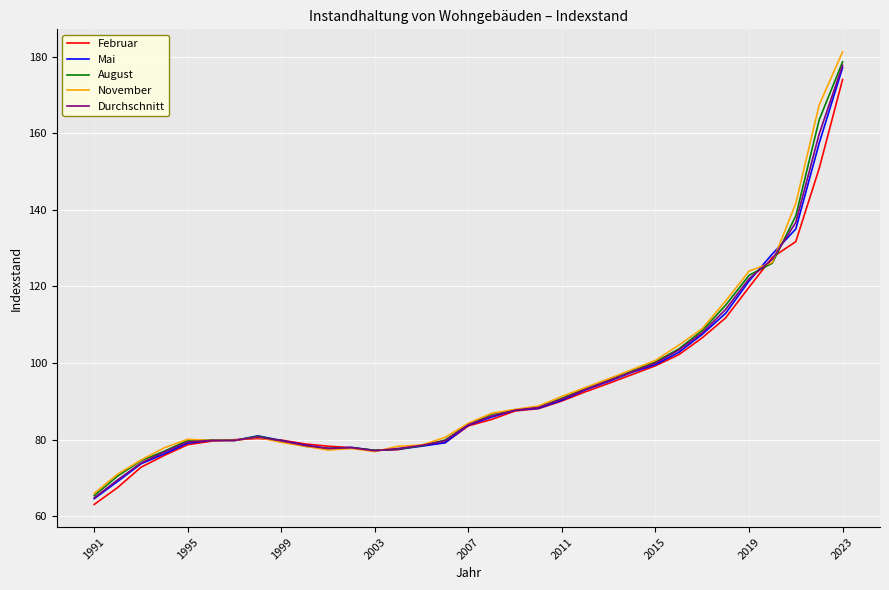

Which series has the largest range (max minus min)?

November